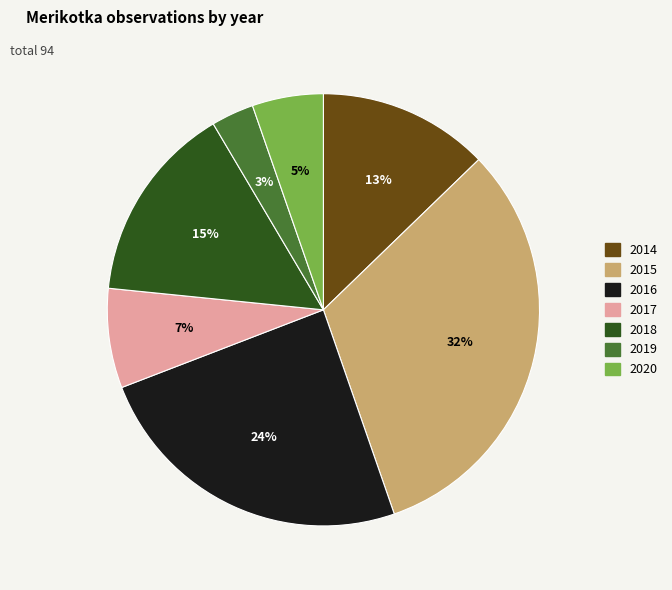

Does 2020 represent more than half of the total?

No